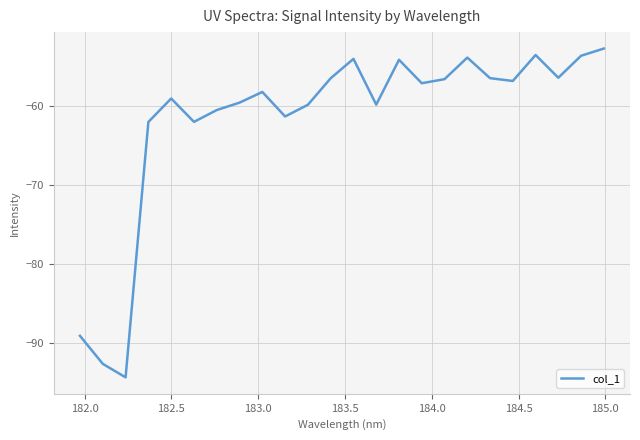

What is the difference between the maximum and minimum values?

41.6